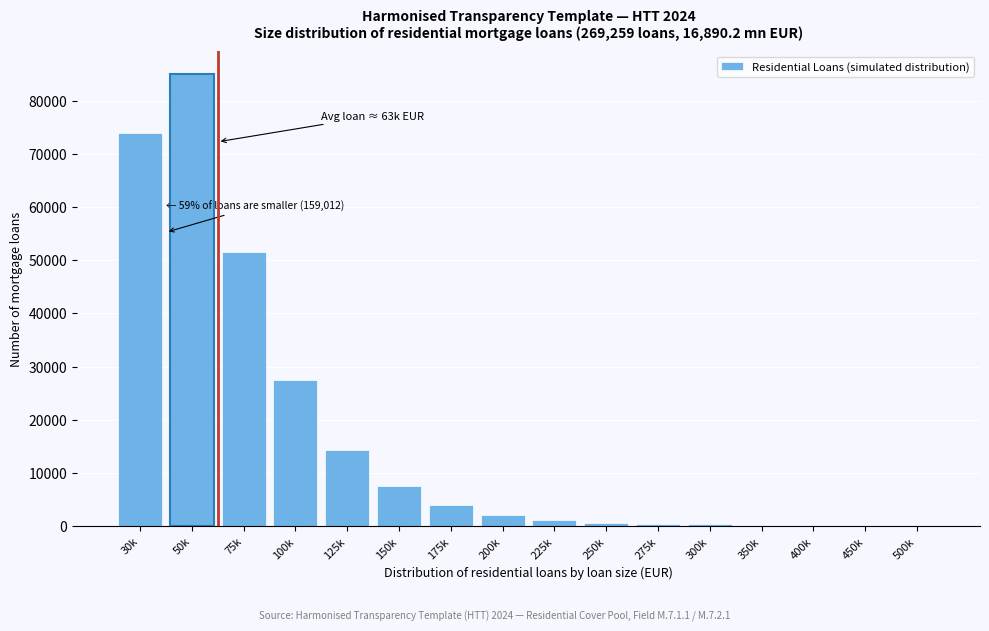

The value at 150k is 12377. True or false?

False